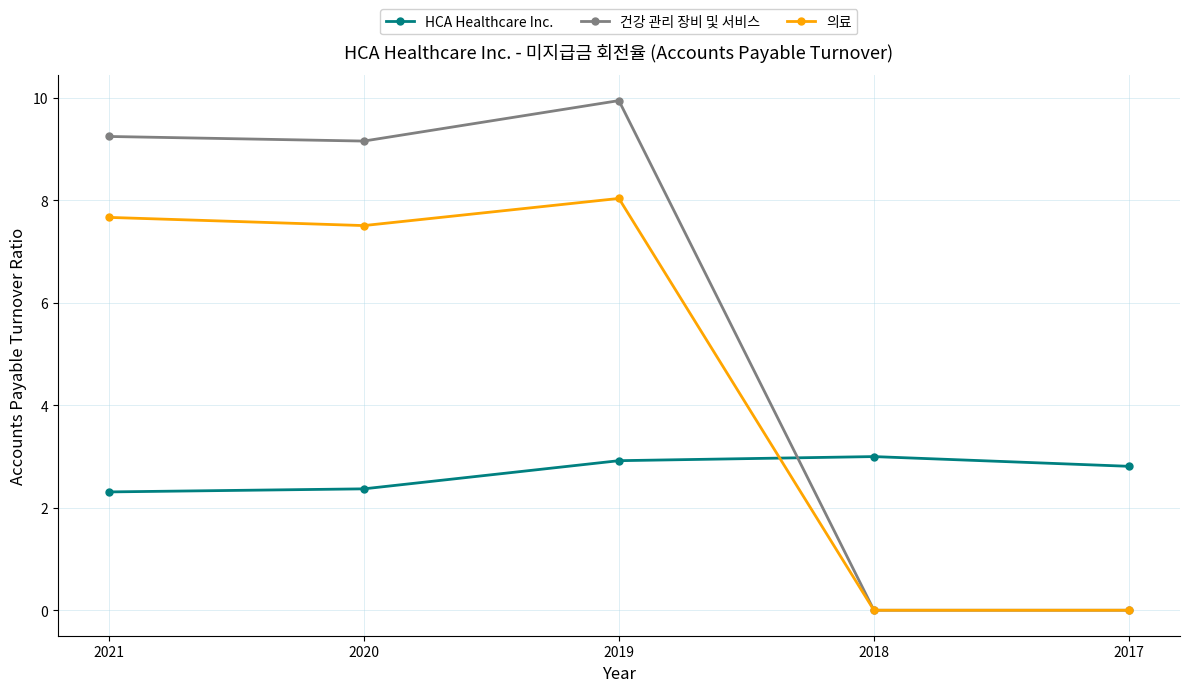

Is this an area chart (filled region under the line)?

No